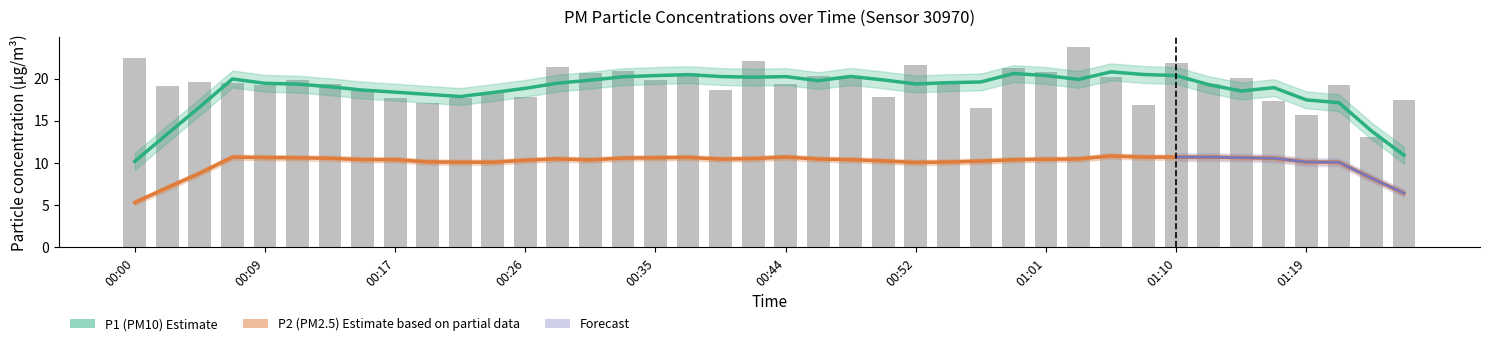

What is the value of the 8th bar from the left?

18.6